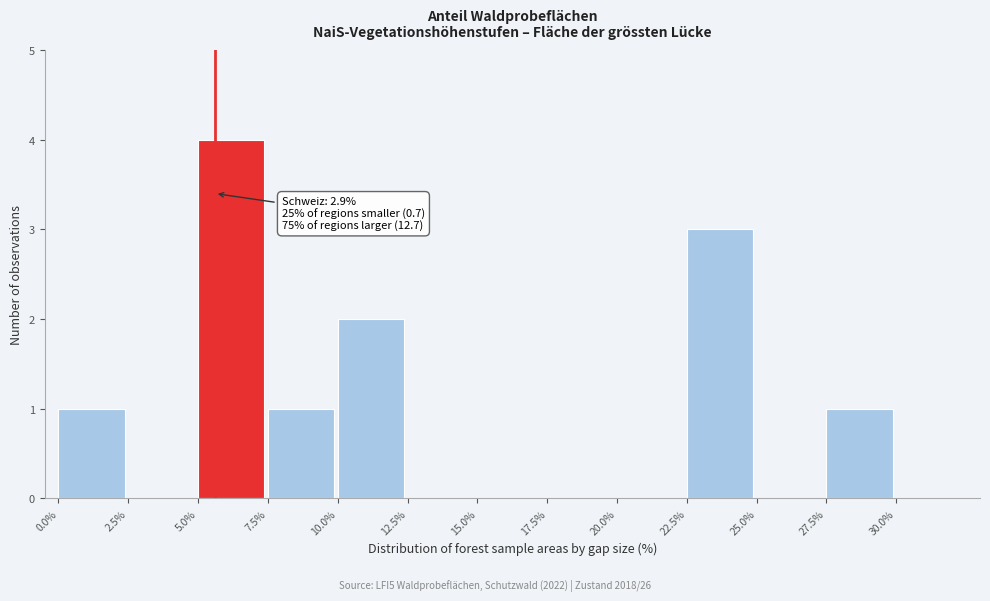

Over which range of the x-axis is the bar tallest?

5.0 to 7.5